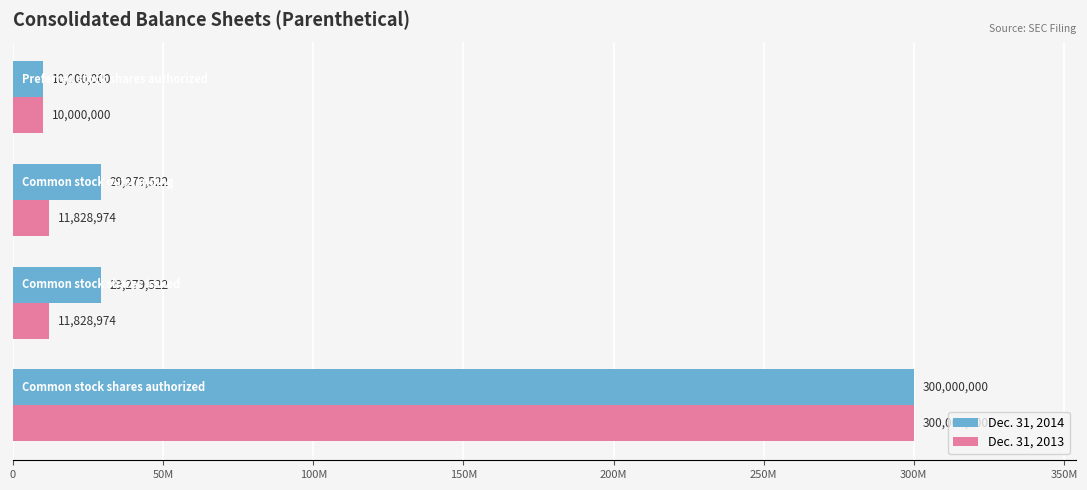

What are all the series names shown in the legend?

Dec. 31, 2014, Dec. 31, 2013